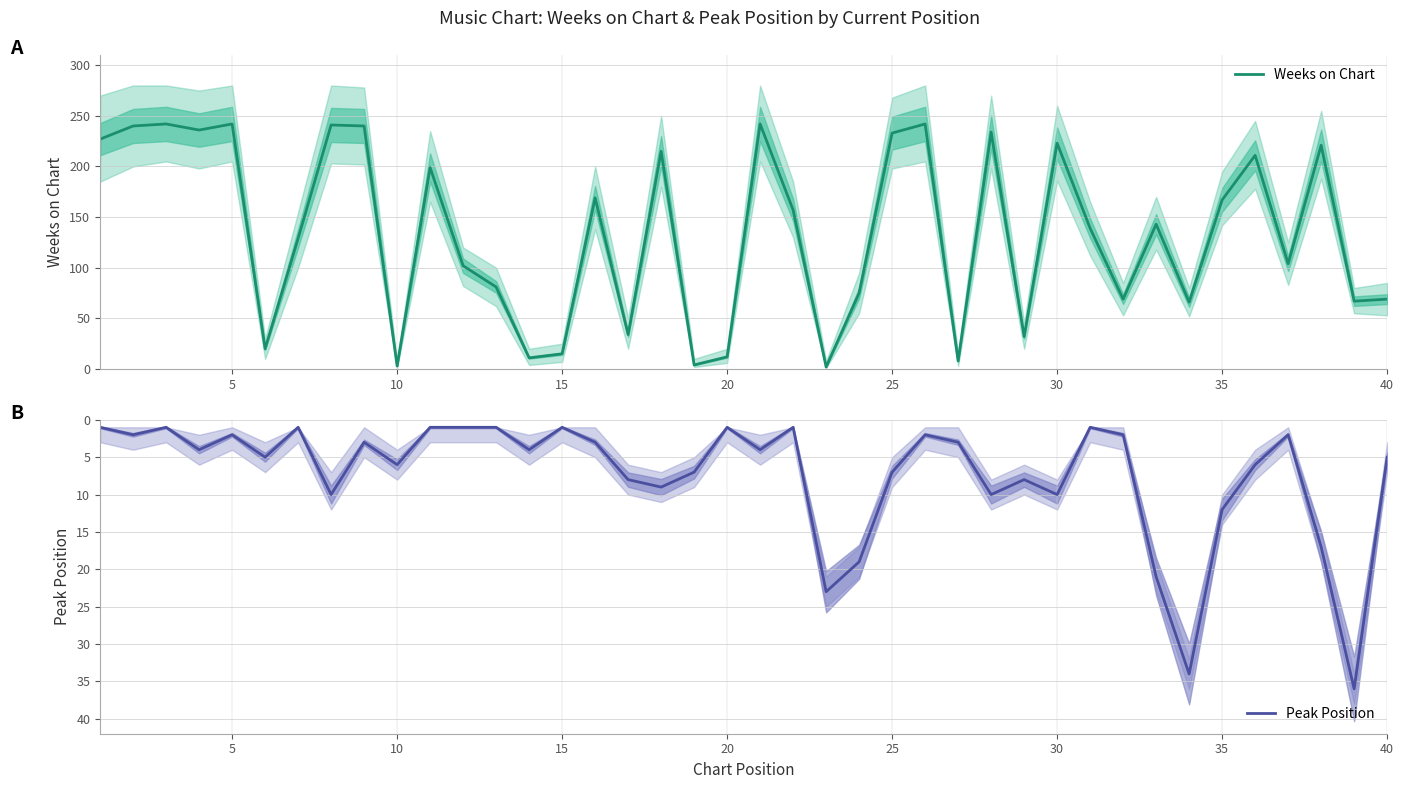

After their last crossing, which series has the higher values: Peak Position or Weeks on Chart?

Weeks on Chart